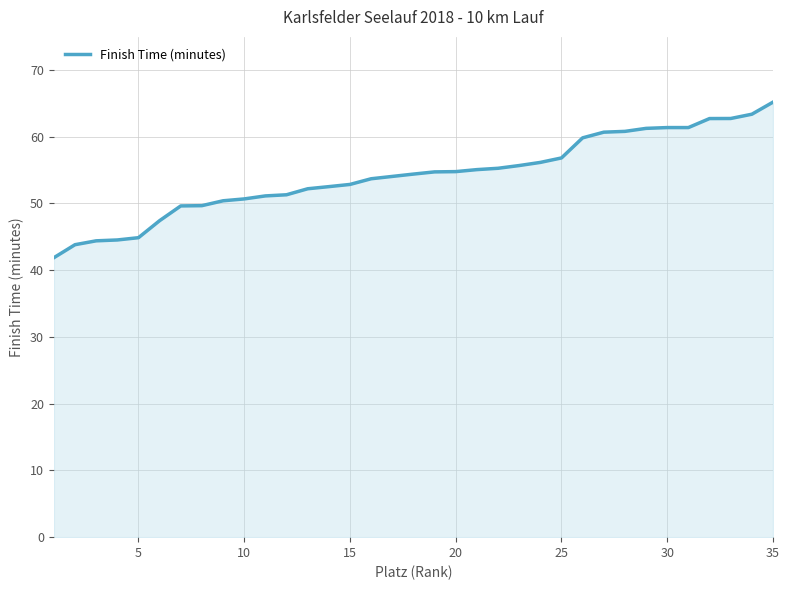

Does the chart have visible grid lines?

Yes